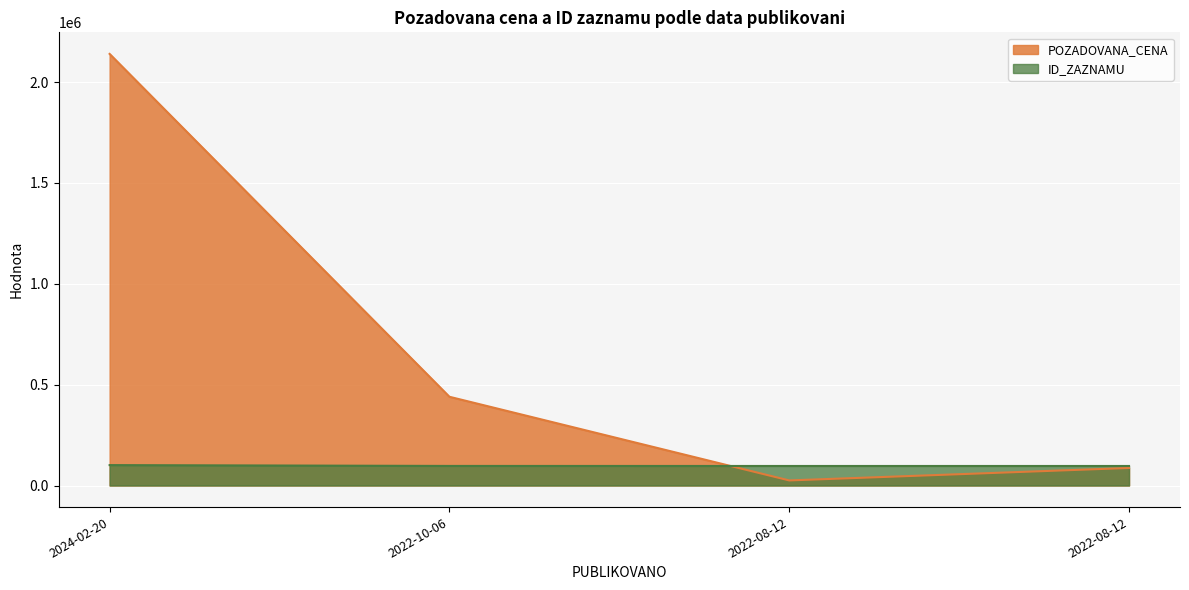

What is the difference between the second highest and minimum values in the ID_ZAZNAMU series?

223